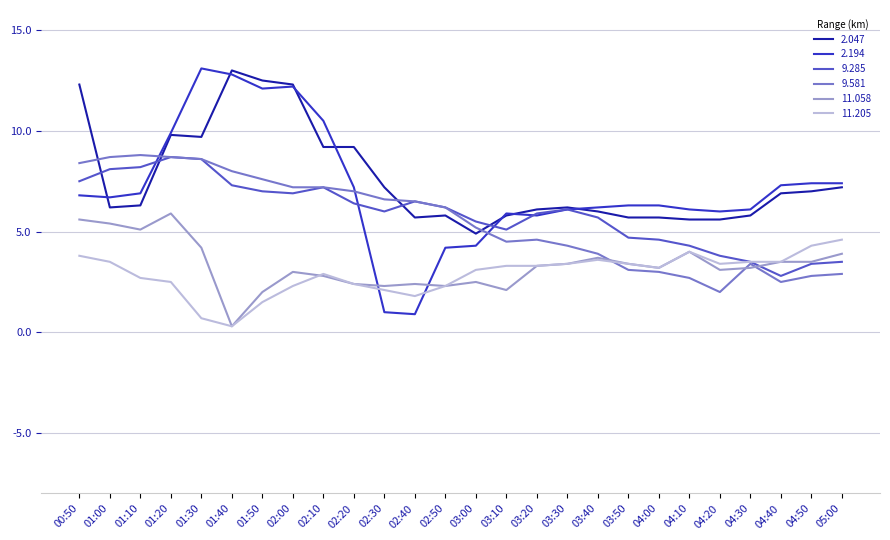

Where is 9.581 nearest to the value 5?

03:00